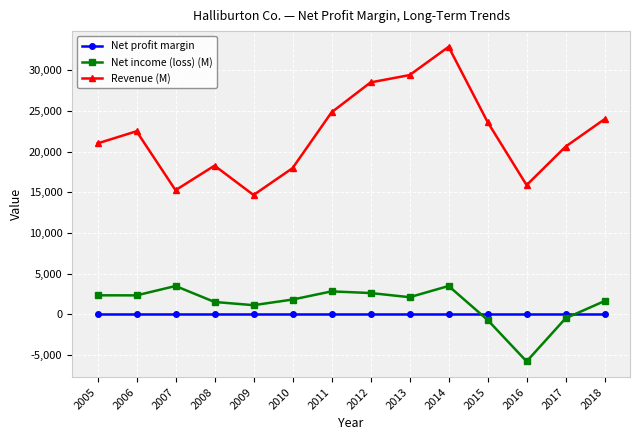

True or false: Net income (loss) (M) and Revenue (M) cross at least once.

False